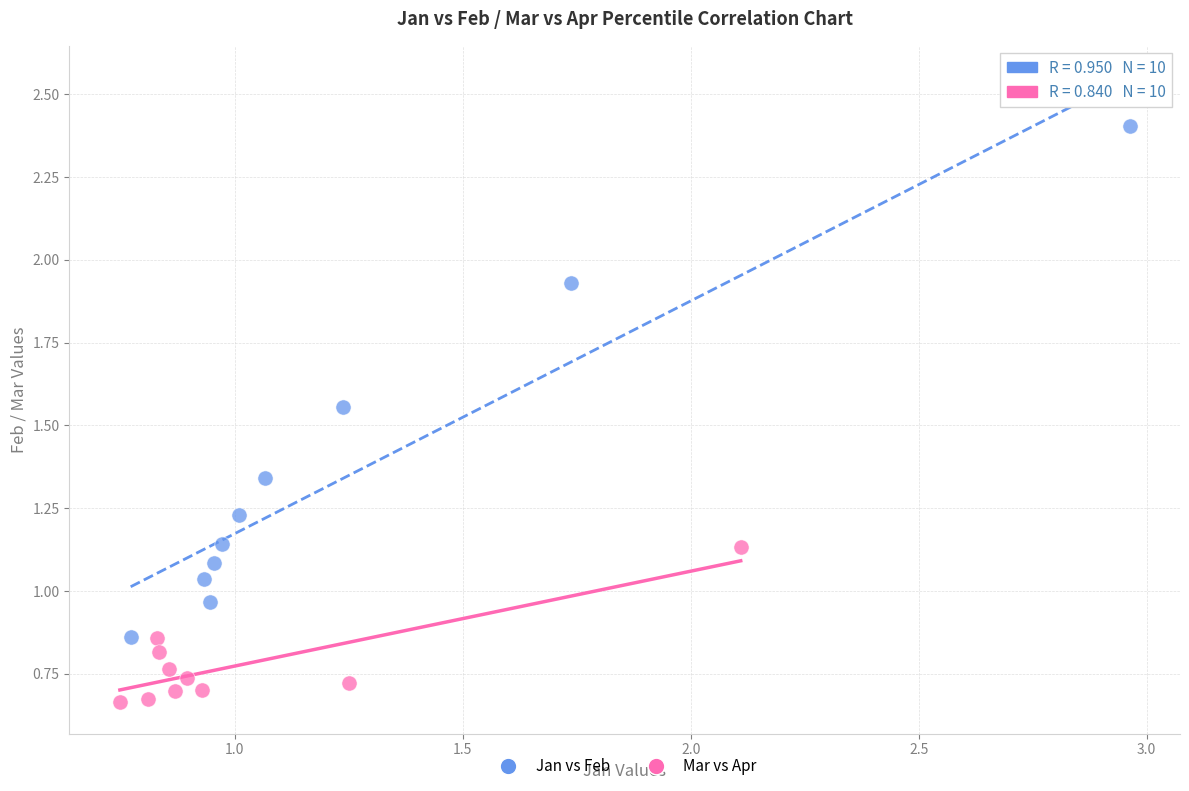

Which series contains the highest Y value?

Jan vs Feb